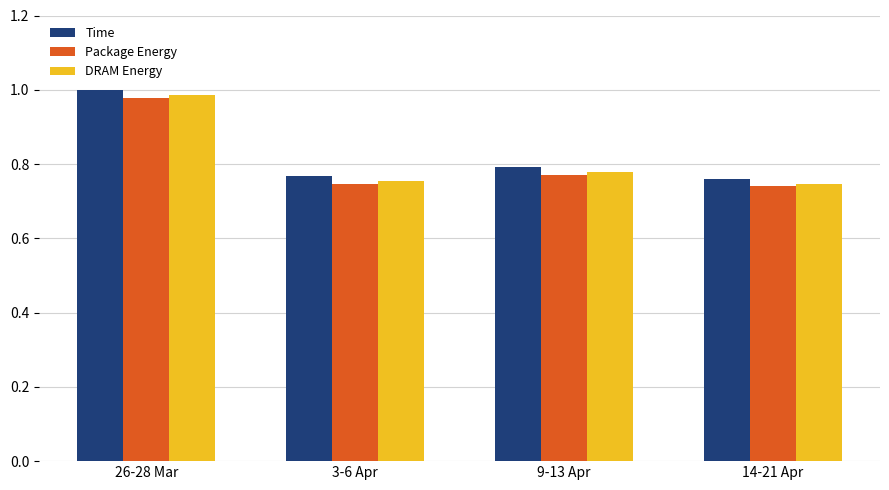

The value of DRAM Energy at 14-21 Apr is 1.2. True or false?

False